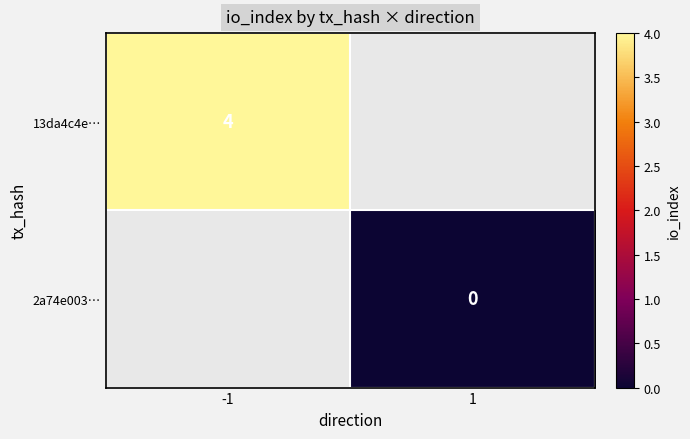

The value of 13da4c4e… at -1 is 6.6. True or false?

False